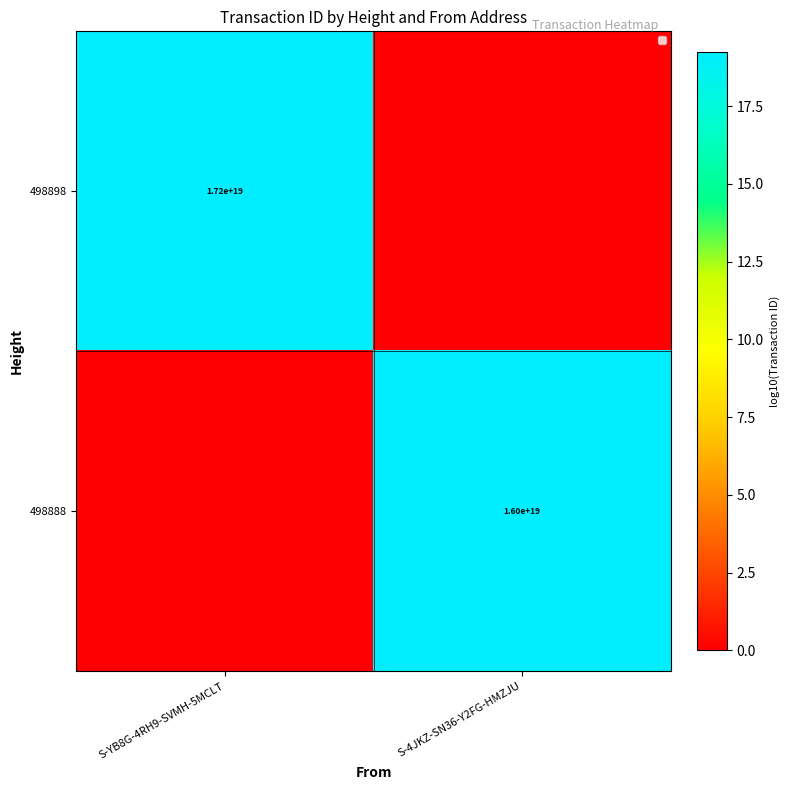

Is the value of 498888 at S-4JKZ-SN36-Y2FG-HMZJU greater than the value of 498898 at S-YB8G-4RH9-SVMH-5MCLT?

No